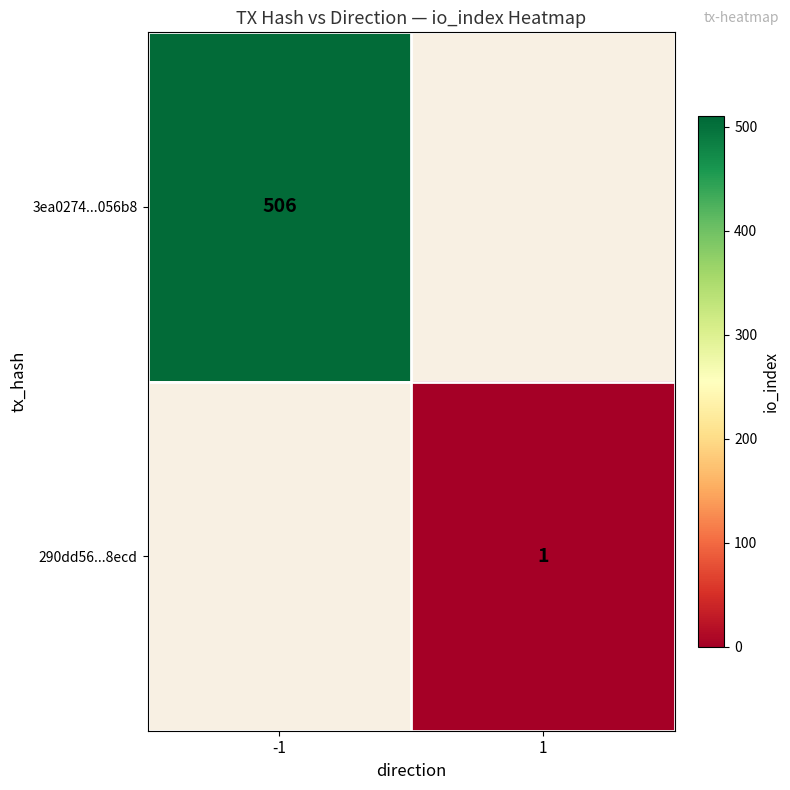

True or false: 3ea0274...056b8 has a value of 737 at -1.

False